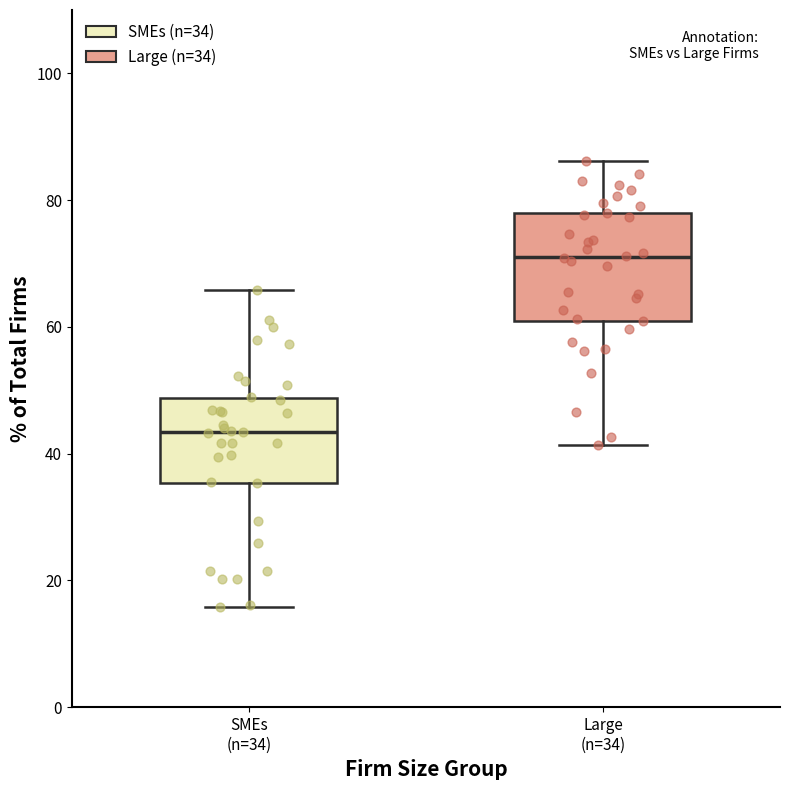

Which box is the tallest, from its lower edge to its upper edge?

Large (n=34)